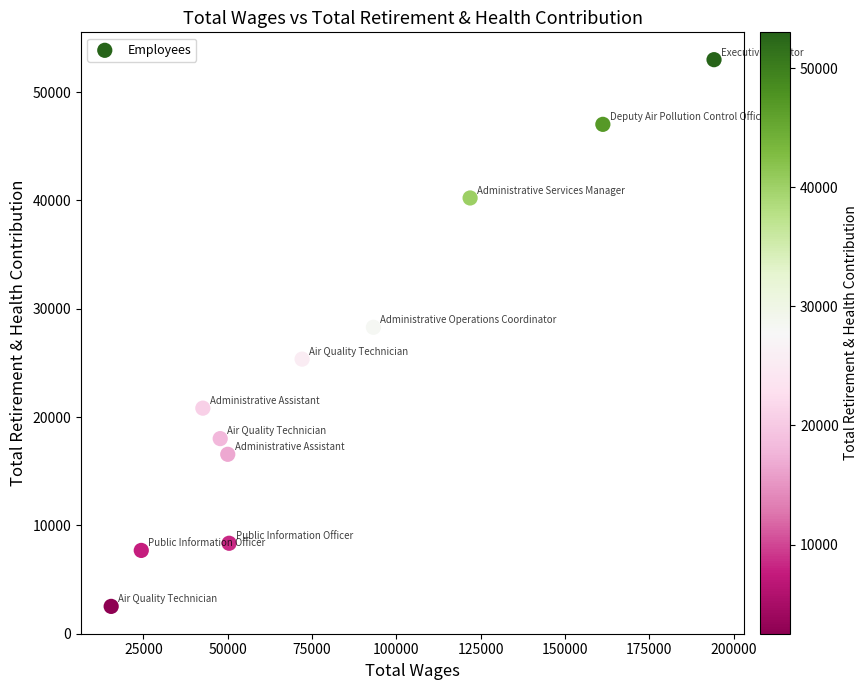

What is the average Y value?

24347